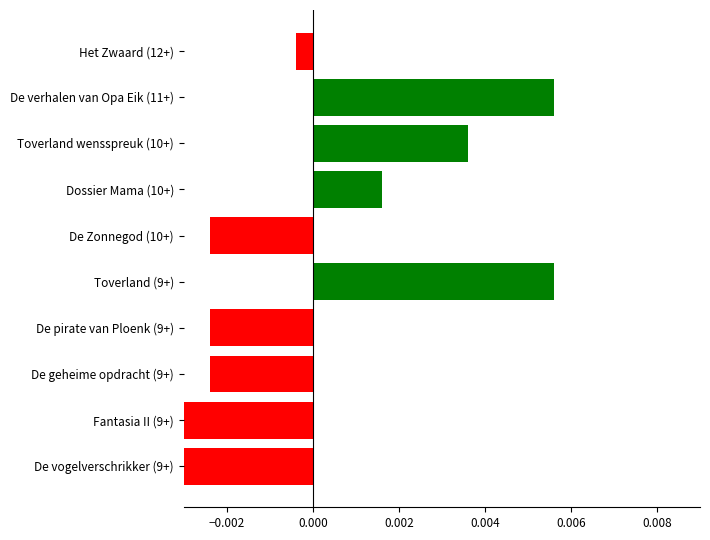

What position from the left is Het Zwaard (12+)?

10